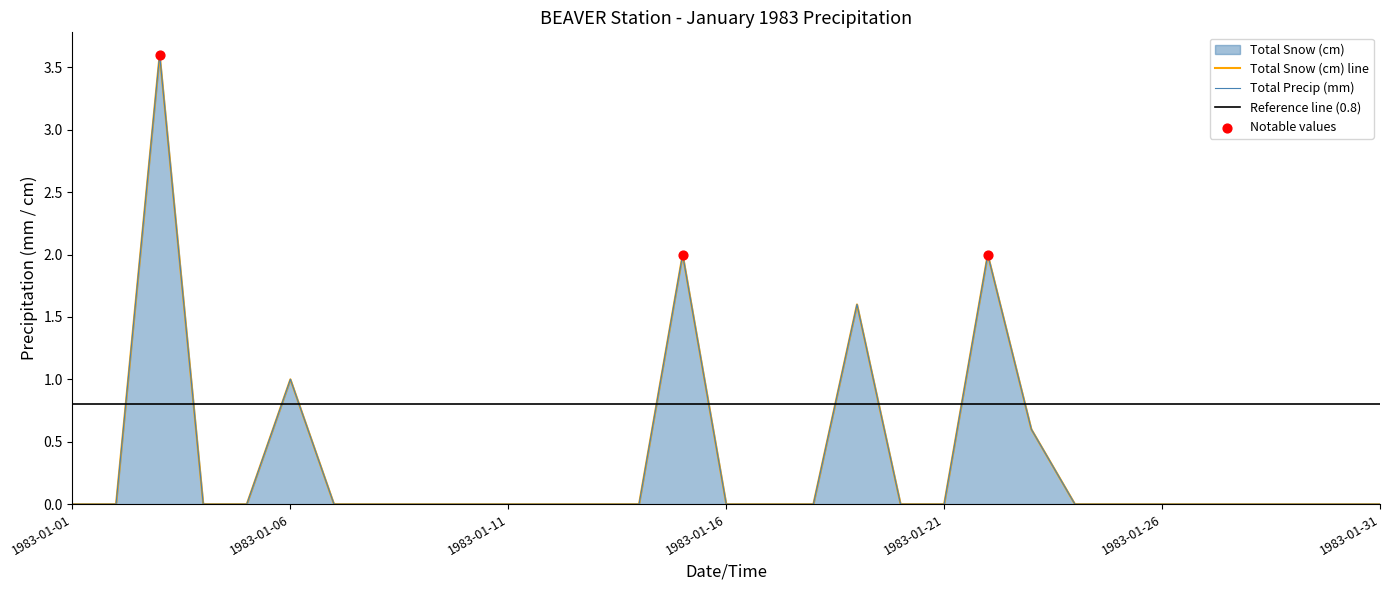

Which series has the widest spread of Y values?

Total Snow (cm)